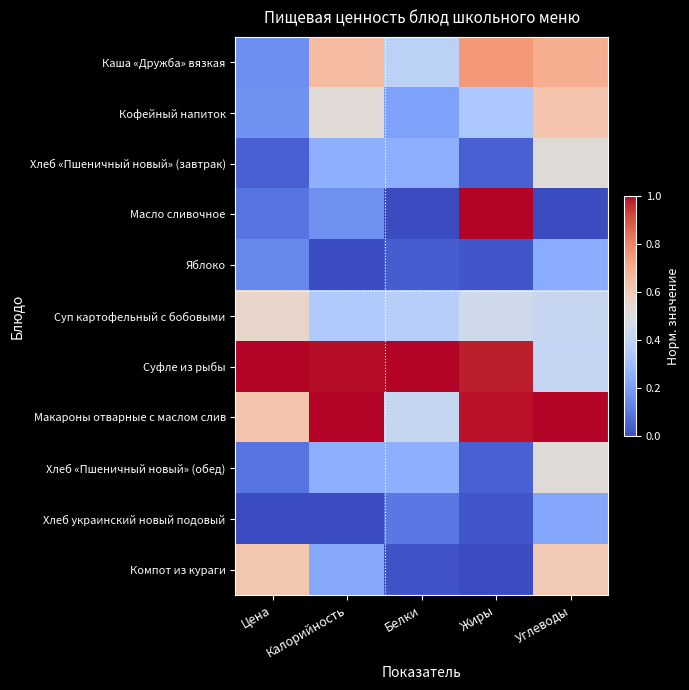

What is the maximum value shown in the chart?

1.0